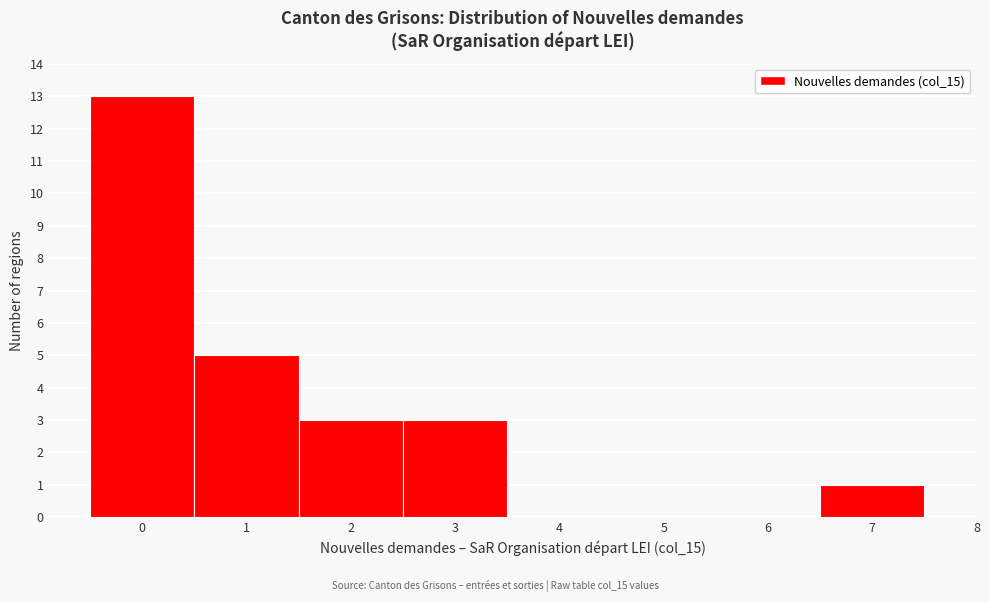

Which range on the x-axis has the tallest bar?

-0.5 to 0.5